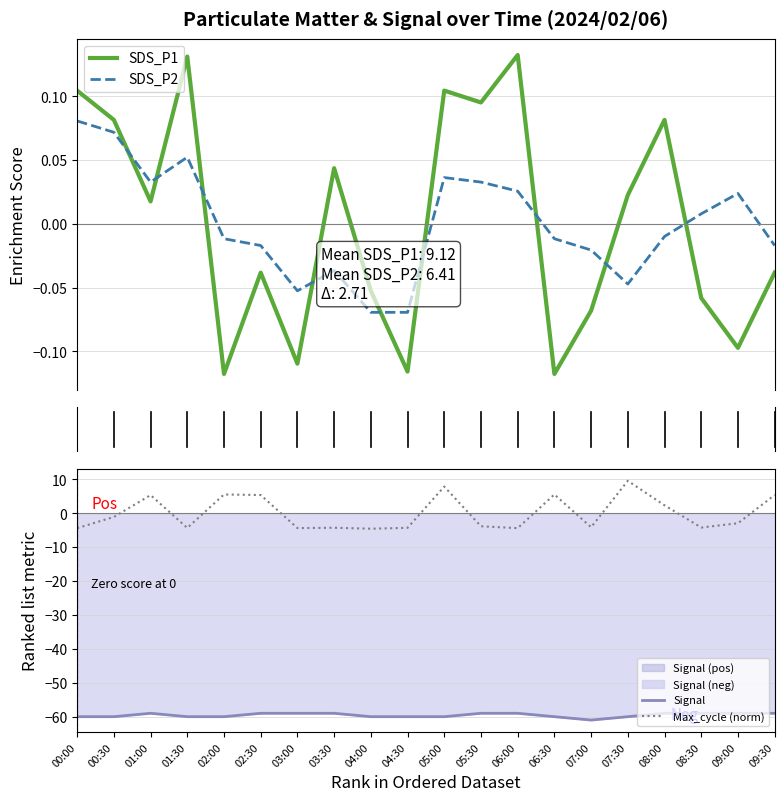

What is the total value across all series at 05:00?

-52.0